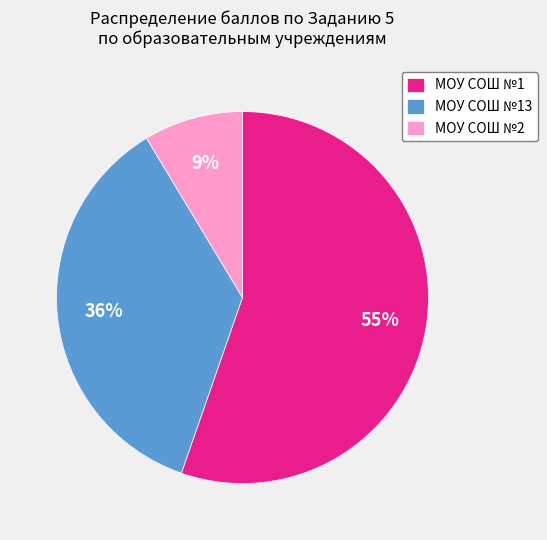

Approximately how many times larger is the value at МОУ СОШ №13 compared to МОУ СОШ №1?

0.7